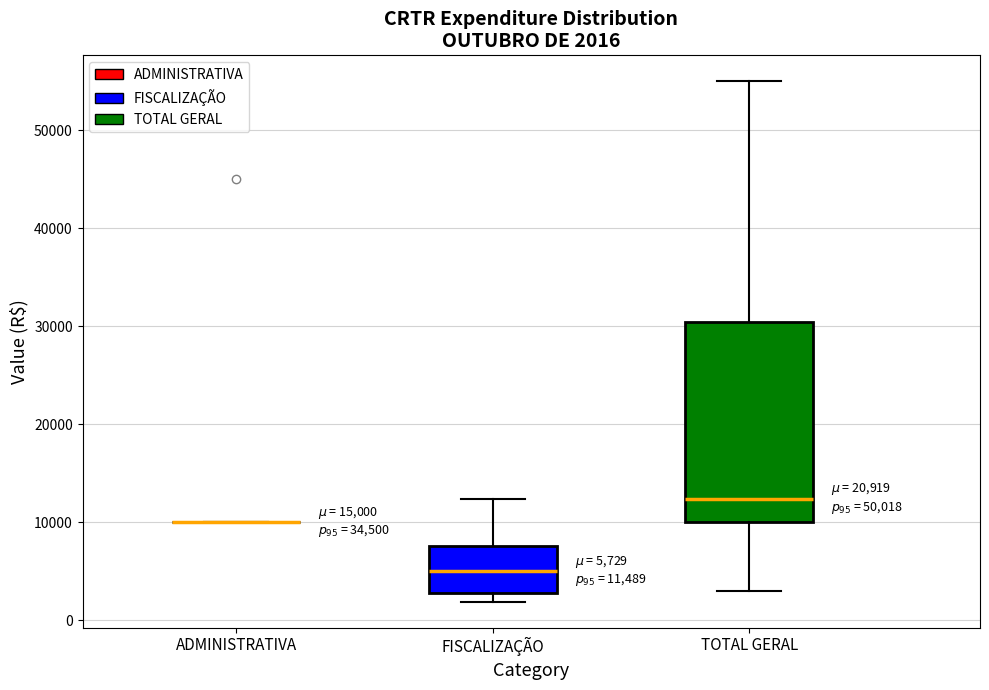

Comparing the boxes themselves (not the whiskers), which one is the tallest?

TOTAL GERAL